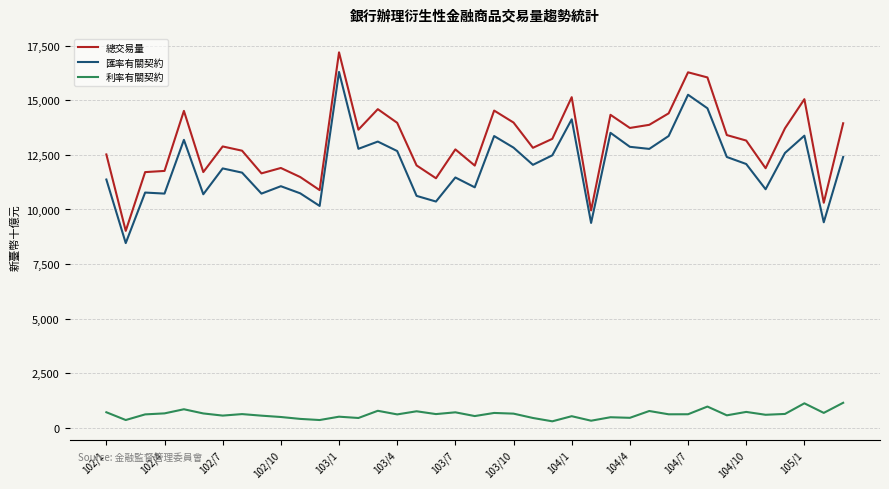

True or false: 匯率有關契約 and 利率有關契約 intersect in this chart.

False